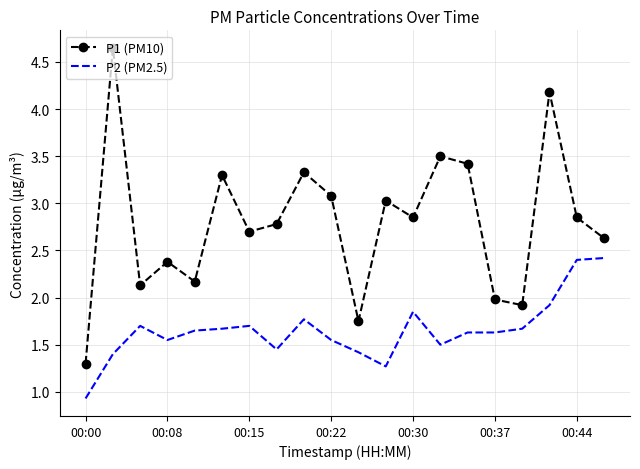

True or false: P2 (PM2.5) and P1 (PM10) cross at least once.

False